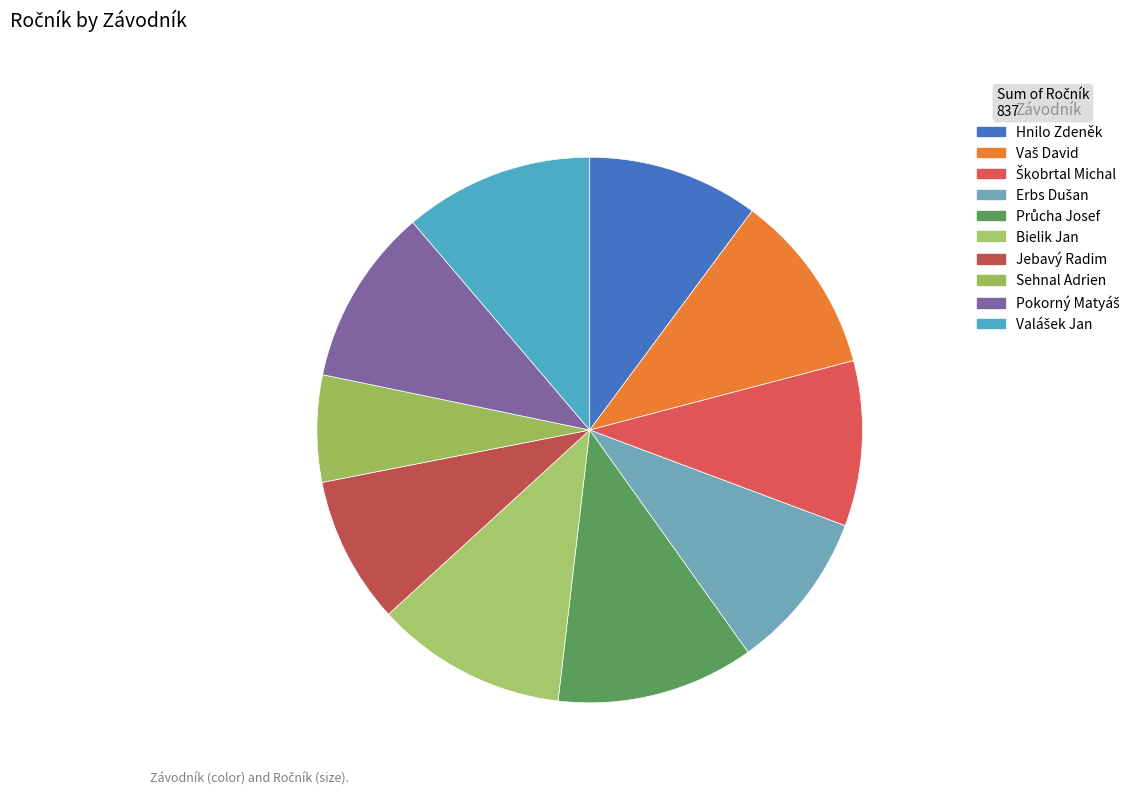

What is the ratio of the value at Hnilo Zdeněk to the value at Bielik Jan?

0.9